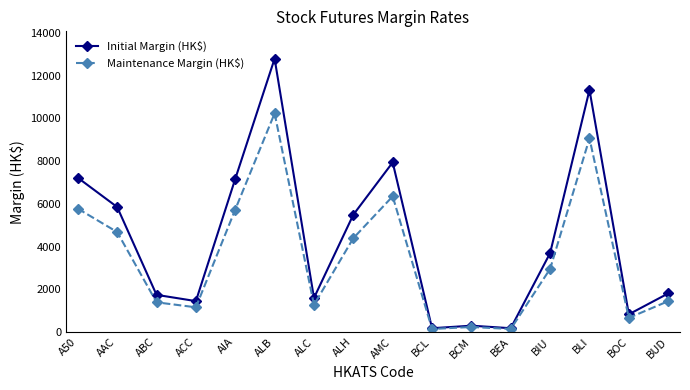

The value of Maintenance Margin (HK$) at ALB is 10235. True or false?

True